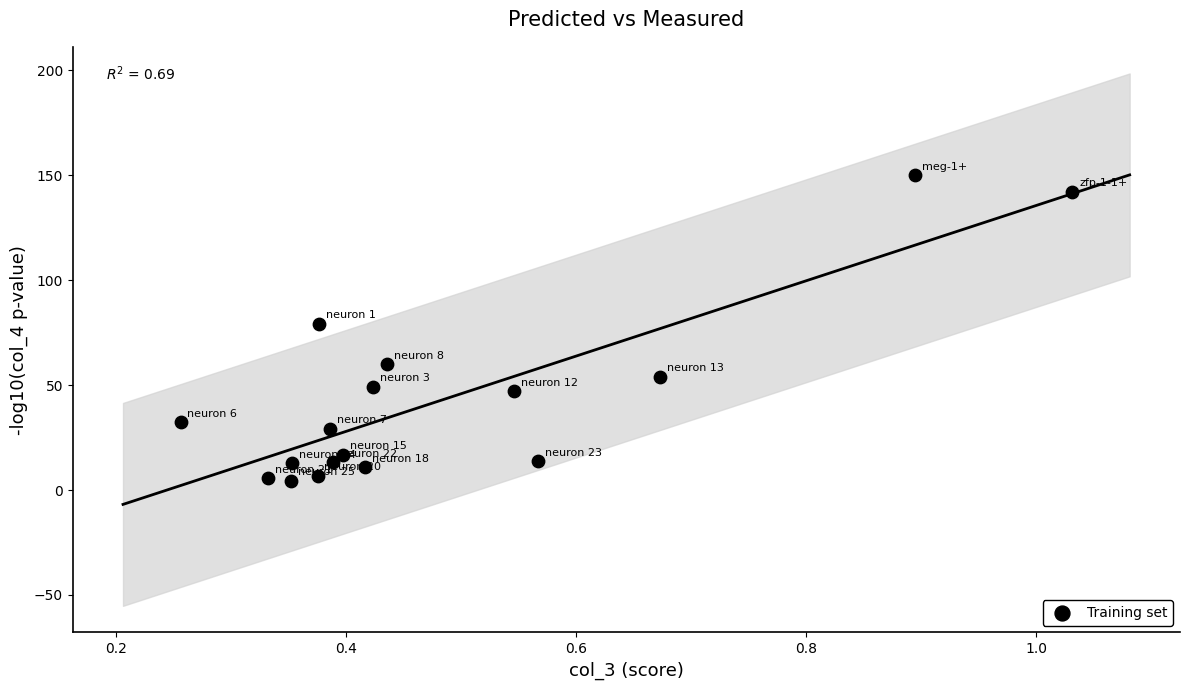

What is the range of X values (max minus min)?

0.8